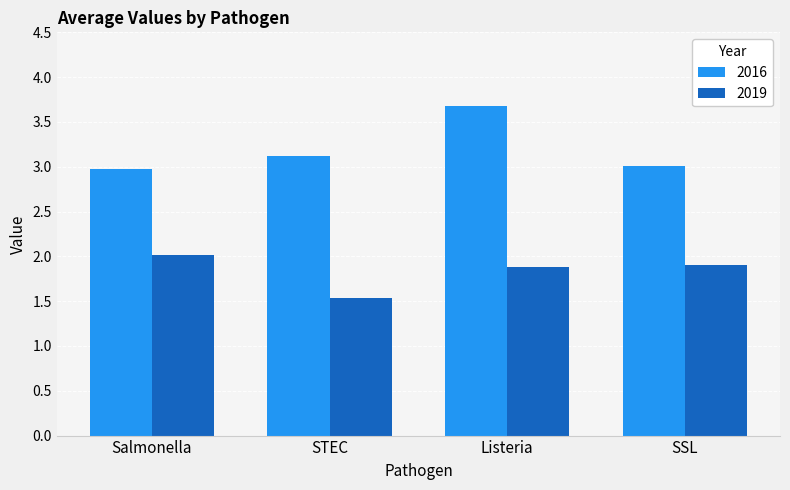

What is the label of the 3rd bar from the right?

STEC